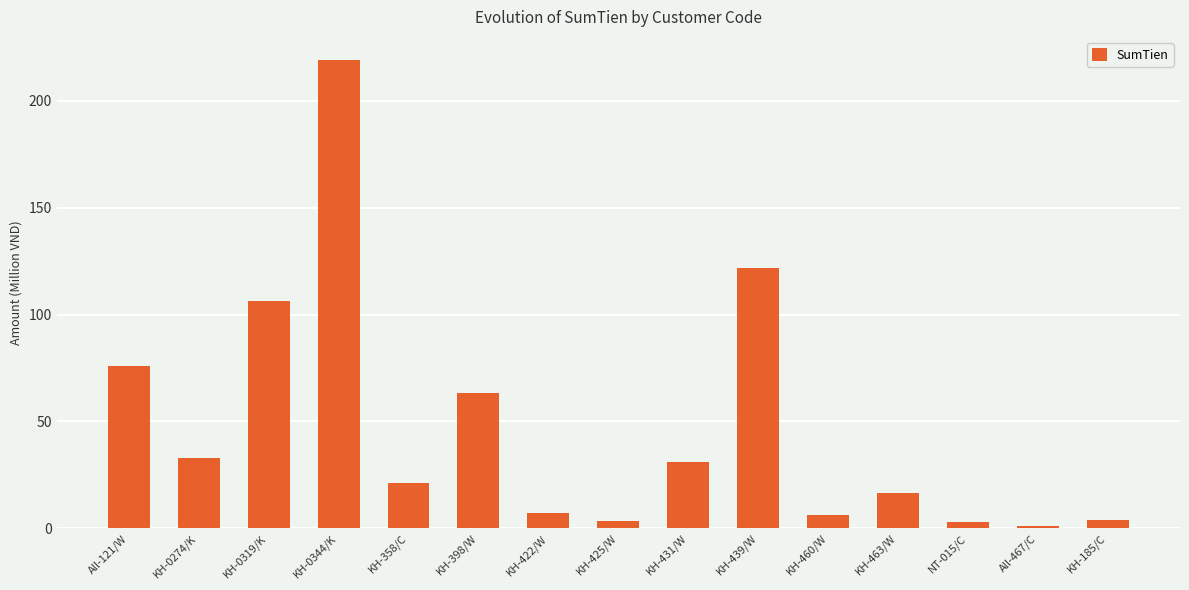

What is the difference between the maximum and minimum values?

217.7